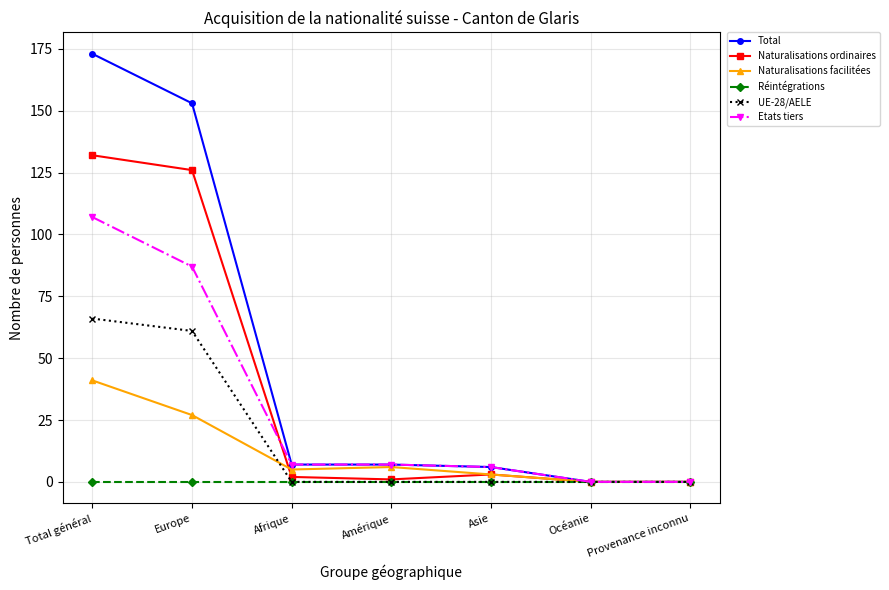

What is the difference between the Total values at Asie and Europe?

147